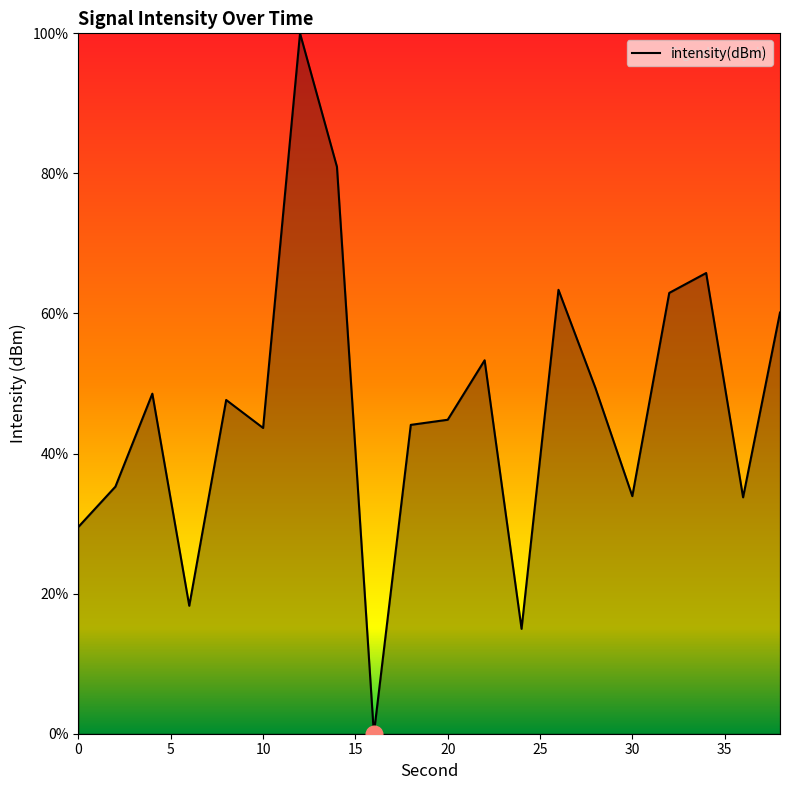

What is the maximum value shown in the chart?

100.0